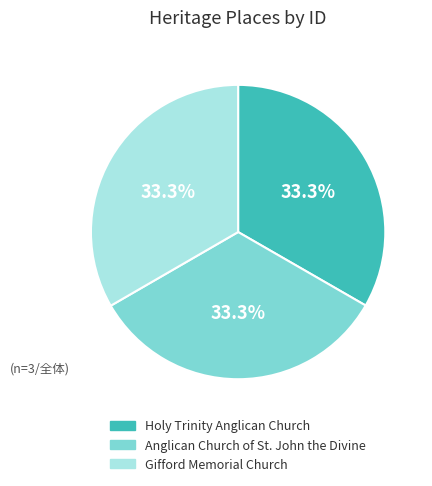

To the nearest percent, what is the average slice percentage?

33%